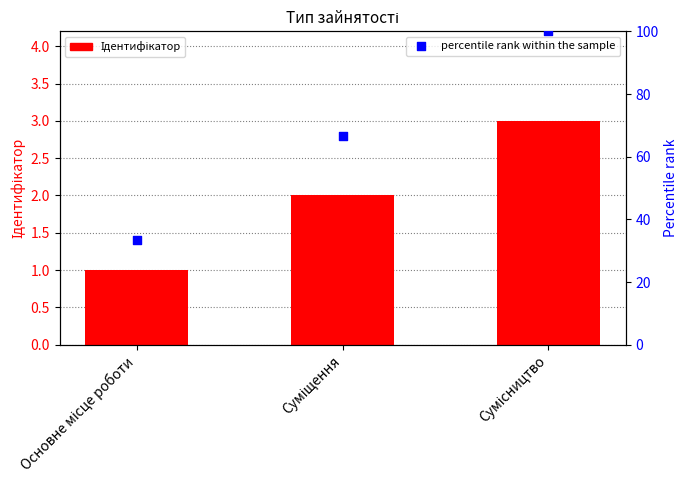

Which series has the largest total across all categories?

percentile rank within the sample